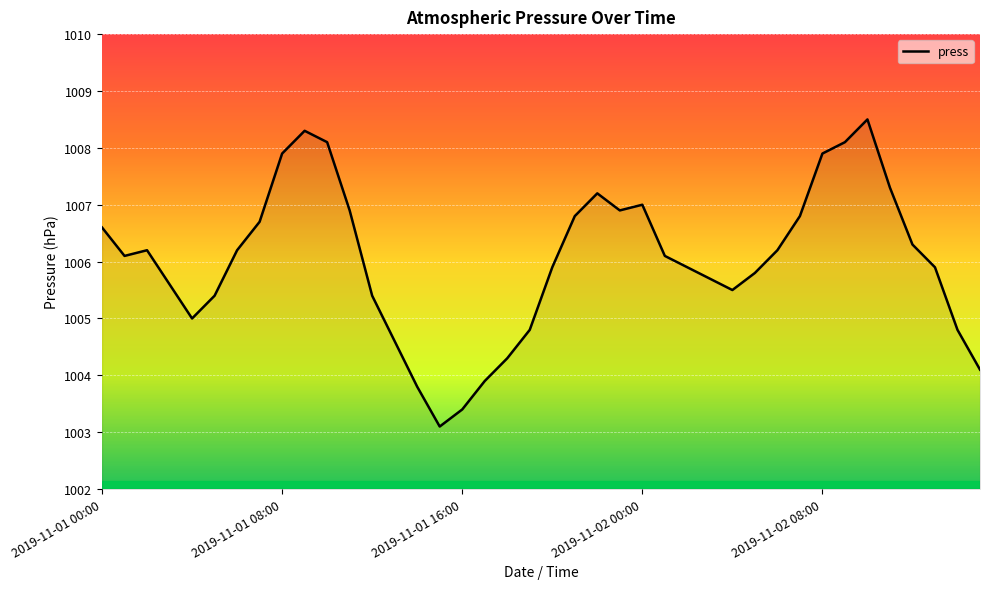

What is the maximum value shown in the chart?

1008.5